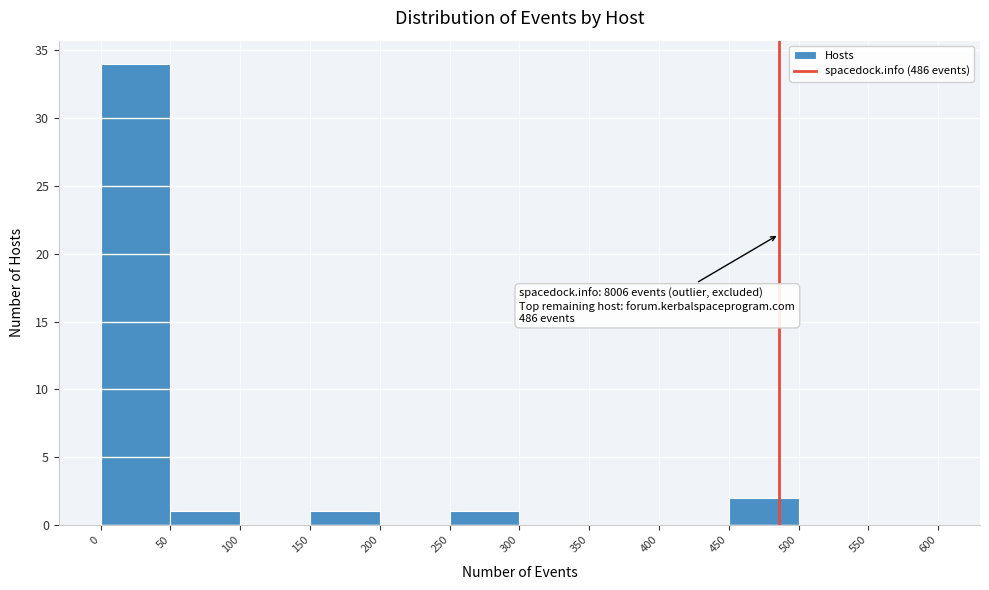

Which range on the x-axis has the tallest bar?

0 to 50